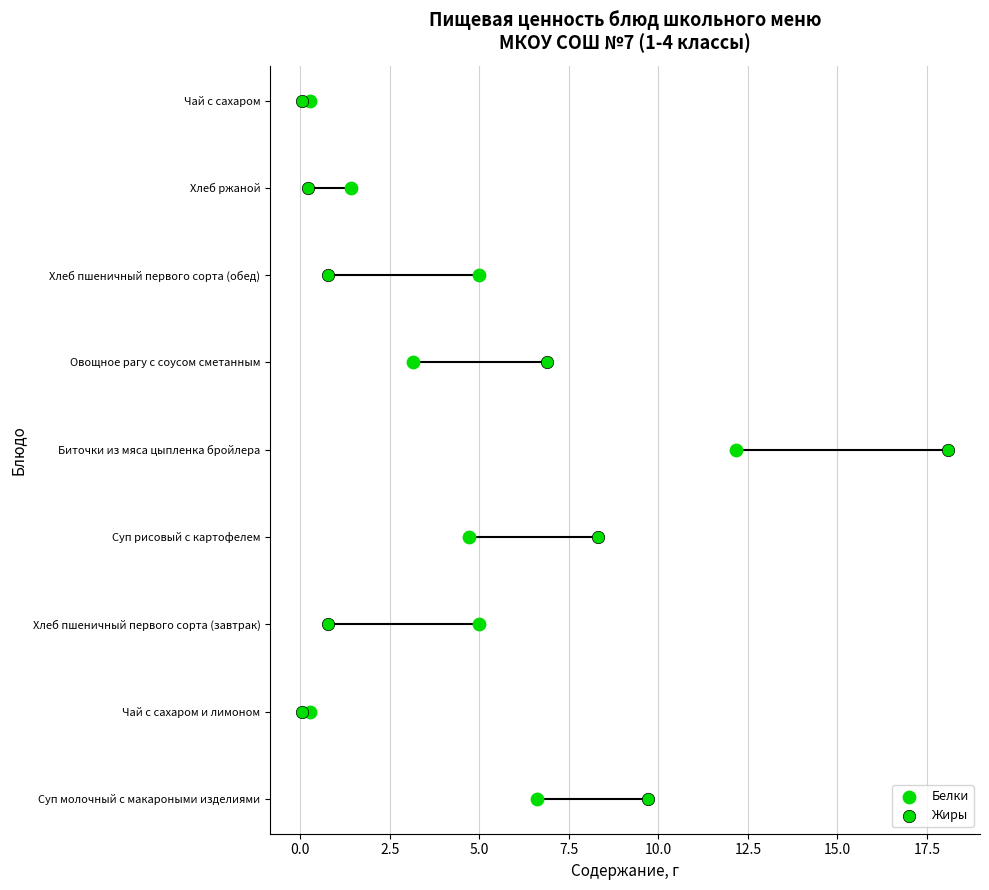

What is the total value across all series at 0.0?

2